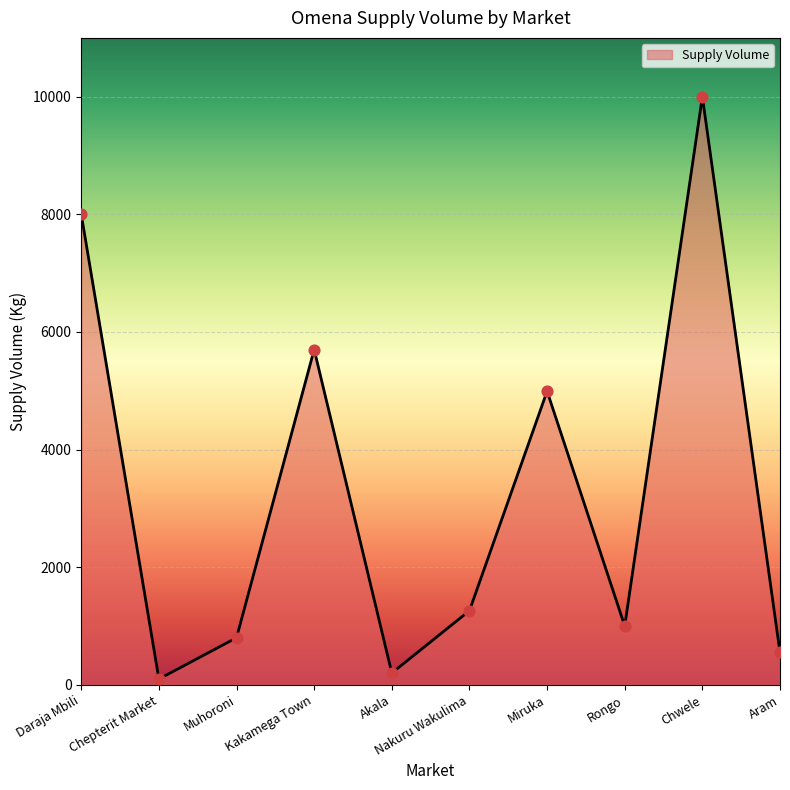

What is the change in value from Muhoroni to Aram?

-250